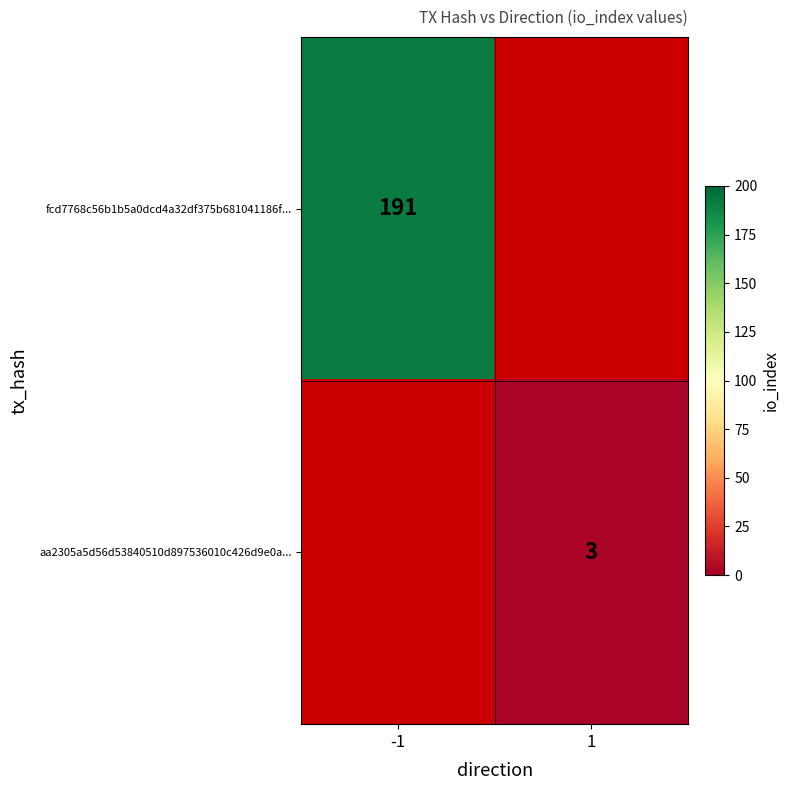

Is the value of fcd7768c56b1b5a0dcd4a32df375b681041186f... at -1 greater than the value of aa2305a5d56d53840510d897536010c426d9e0a... at 1?

Yes